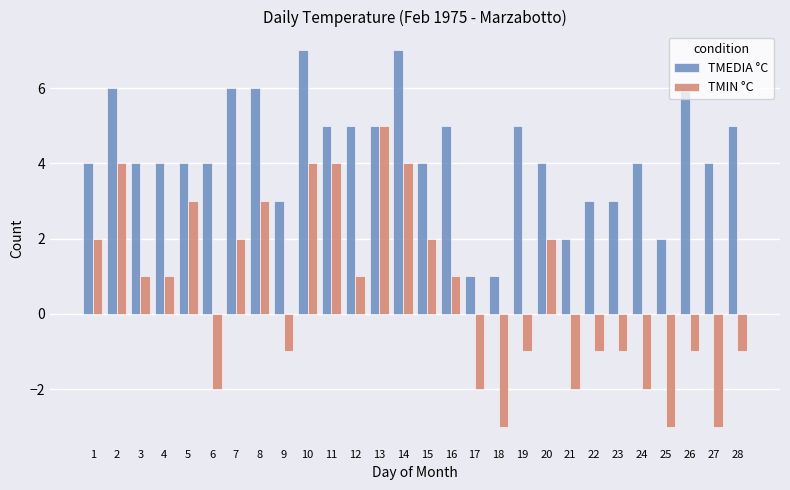

What is the value of the TMIN °C bar at the 25th from the left?

-3